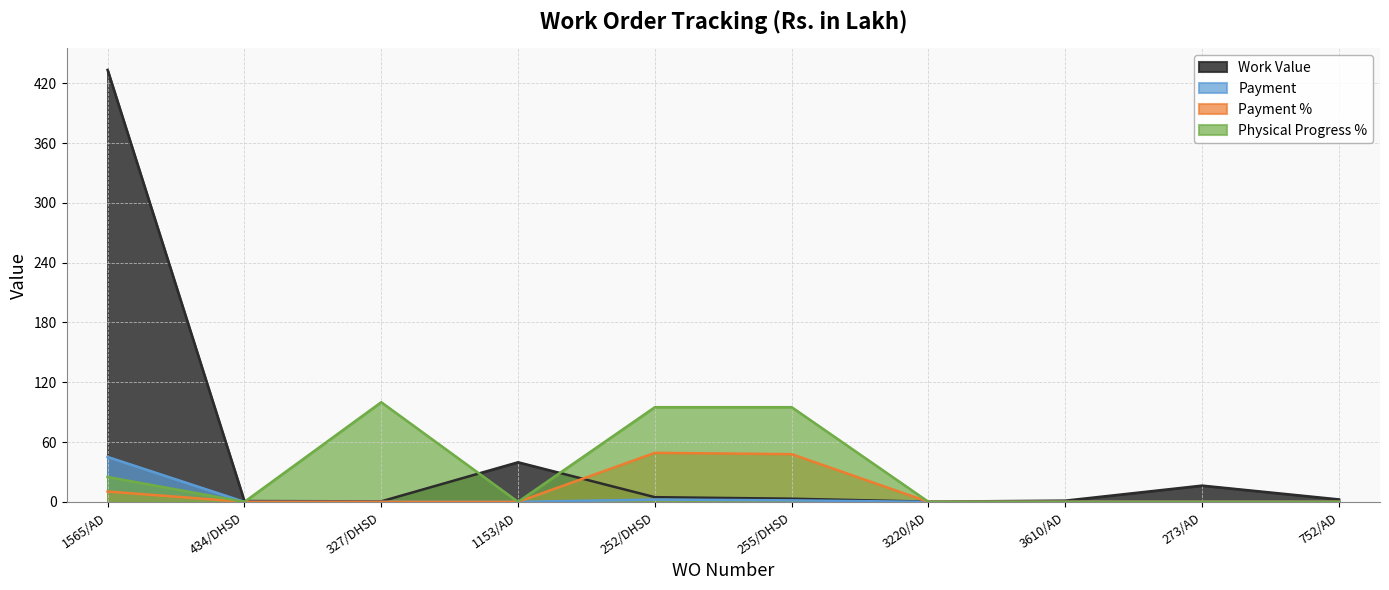

Where does the Work Value series first go above 3?

1565/AD